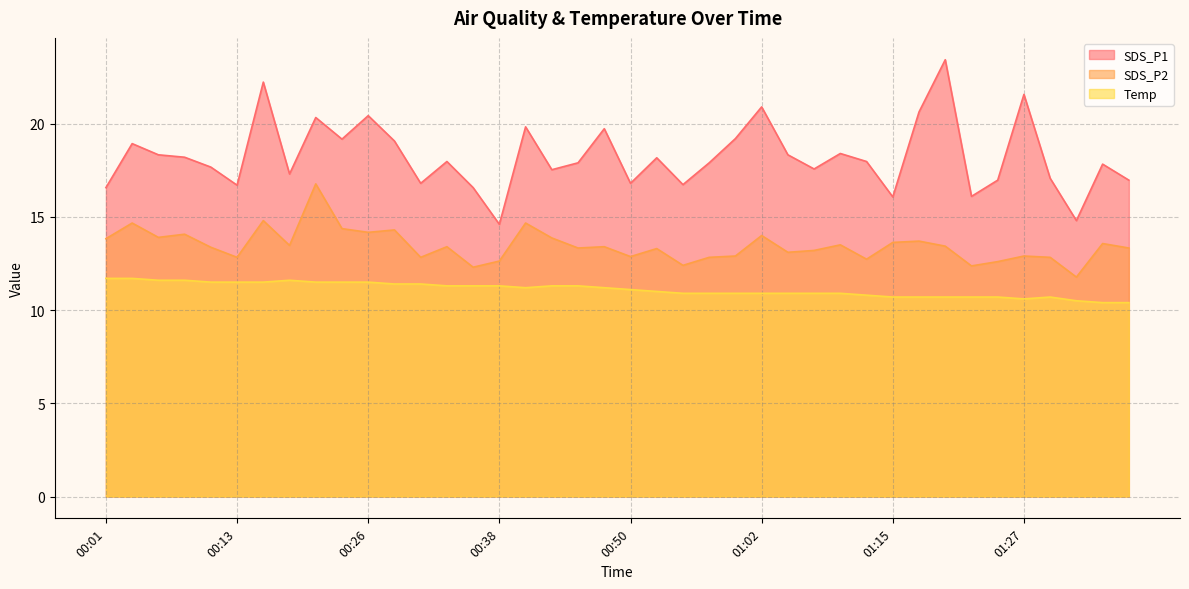

True or false: SDS_P2 and SDS_P1 cross at least once.

False